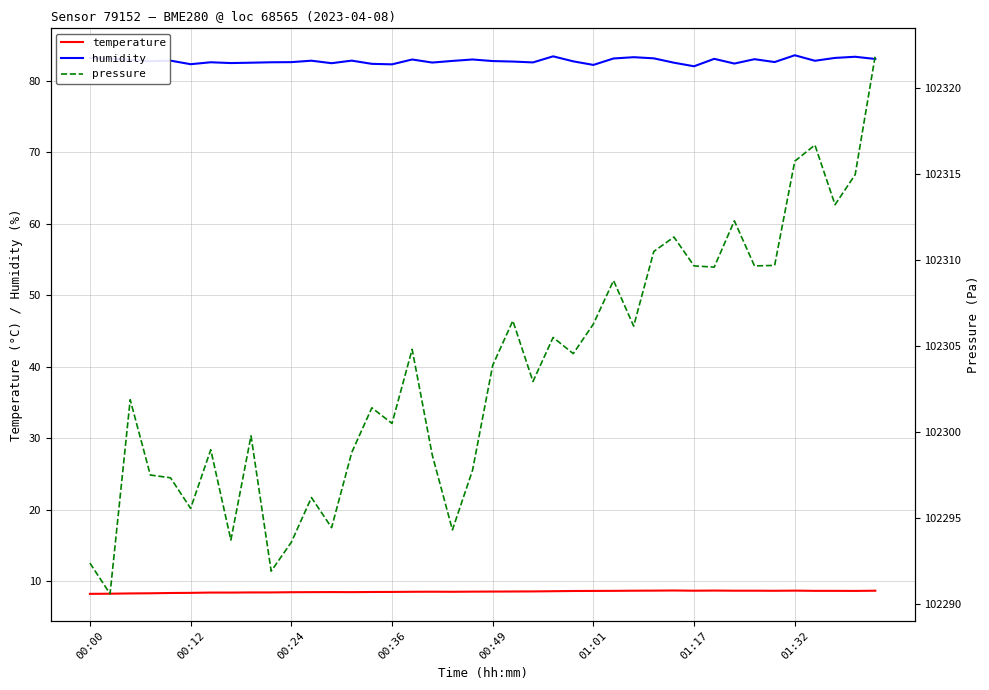

What is the value of the temperature point at the 18th from the left?

8.6